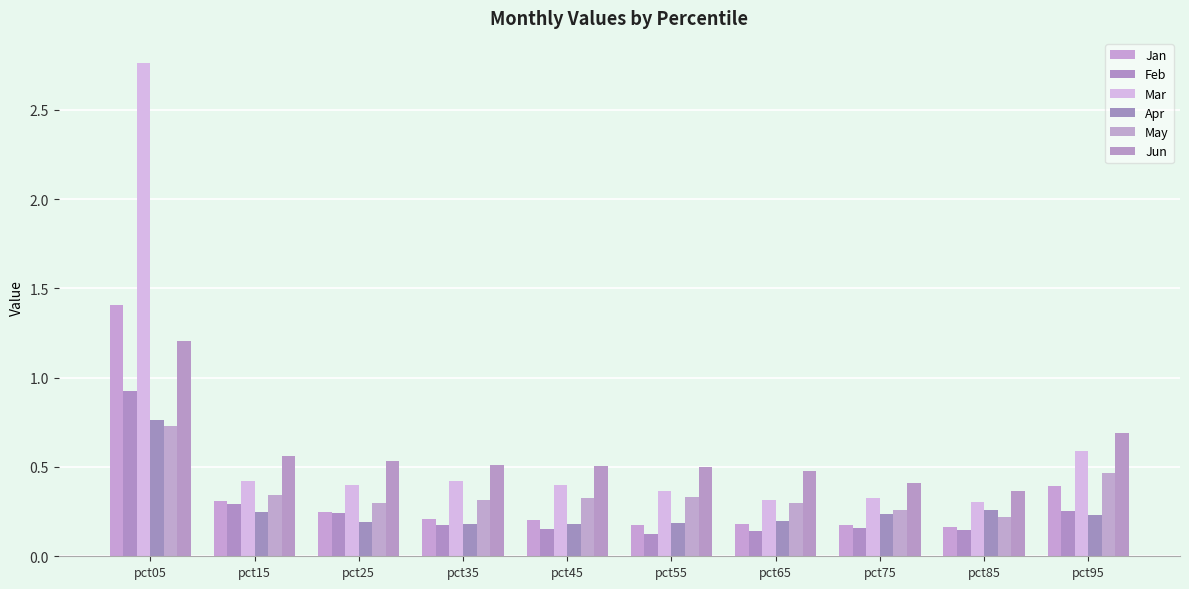

Rank the series by their maximum value, from highest to lowest.

Mar, Jan, Jun, Feb, Apr, May